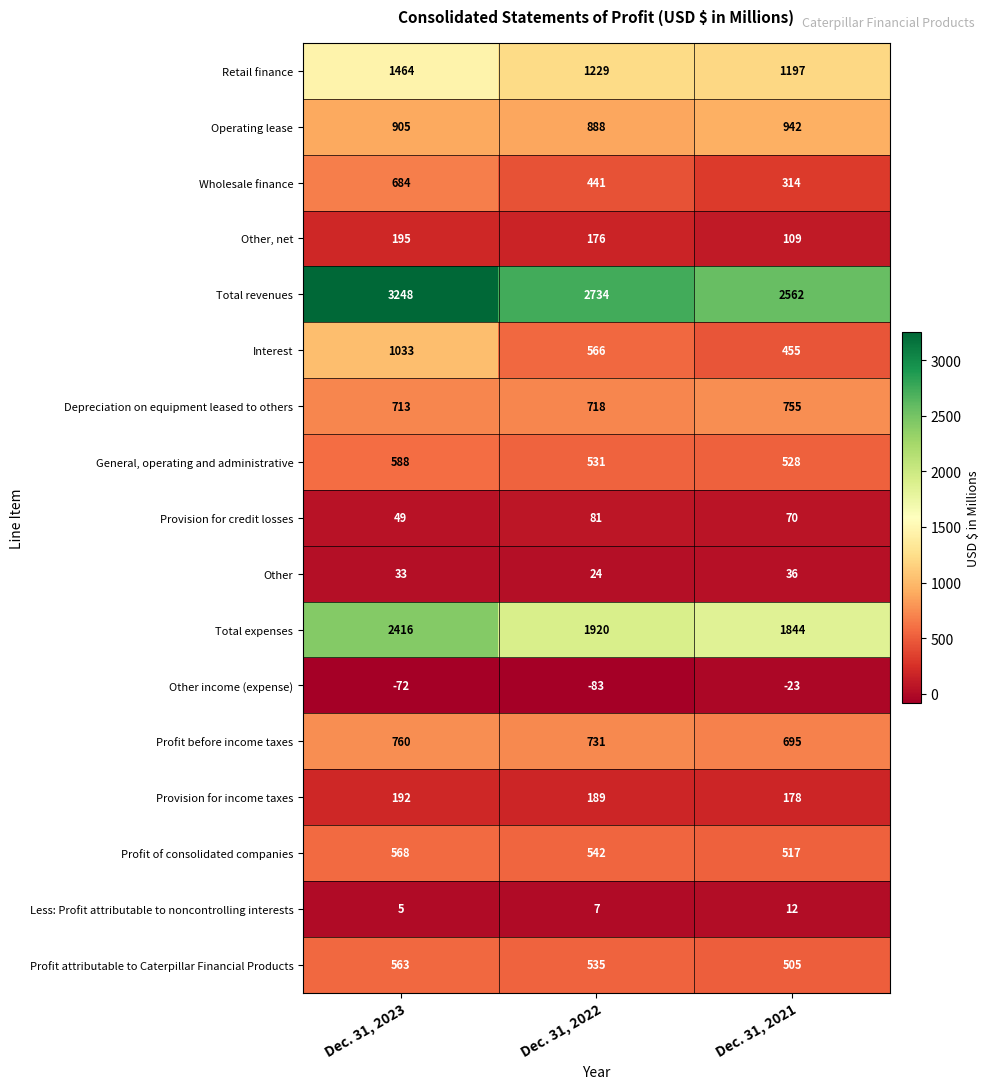

Between Dec. 31, 2023 and Dec. 31, 2022, which series saw the biggest shift?

Total revenues